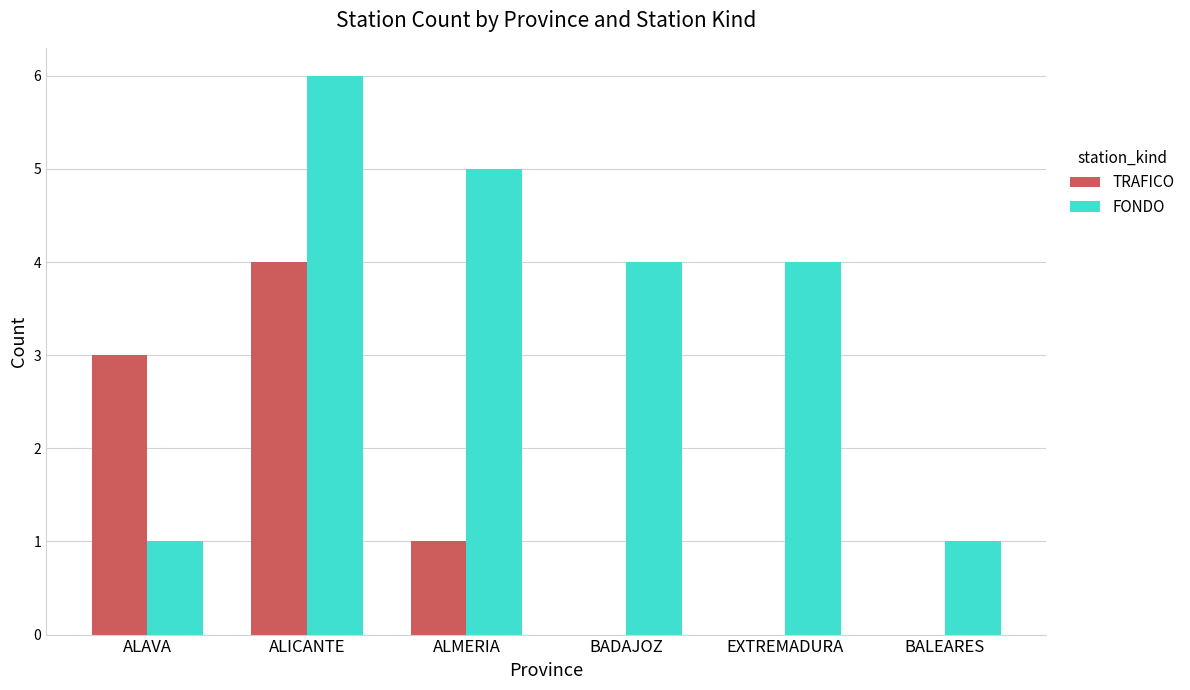

Reading left to right, what are all the values shown in this chart?

TRAFICO: ALAVA=3	ALICANTE=4	ALMERIA=1	BADAJOZ=0	EXTREMADURA=0	BALEARES=0
FONDO: ALAVA=1	ALICANTE=6	ALMERIA=5	BADAJOZ=4	EXTREMADURA=4	BALEARES=1